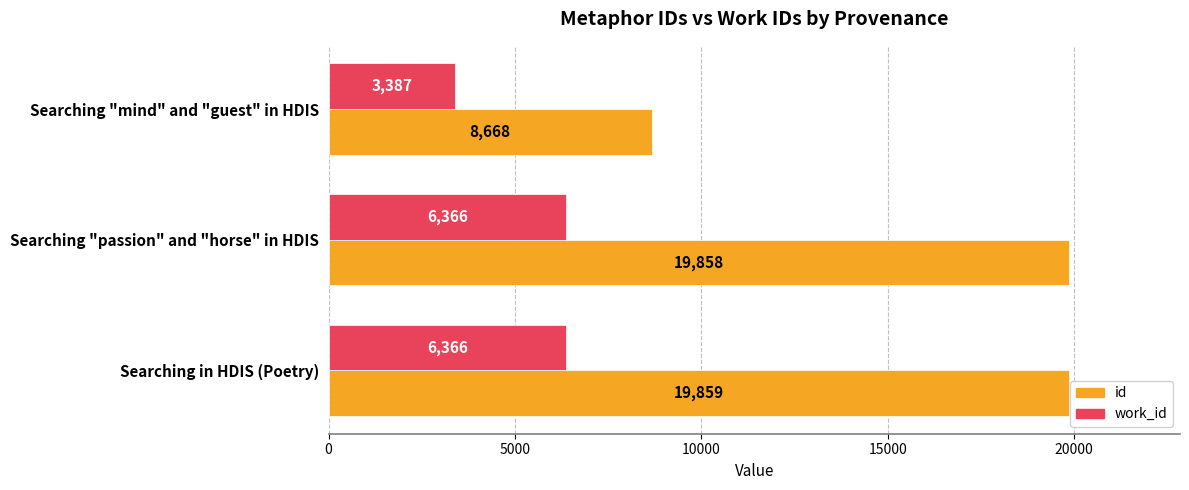

What is the minimum value shown in the chart?

3387